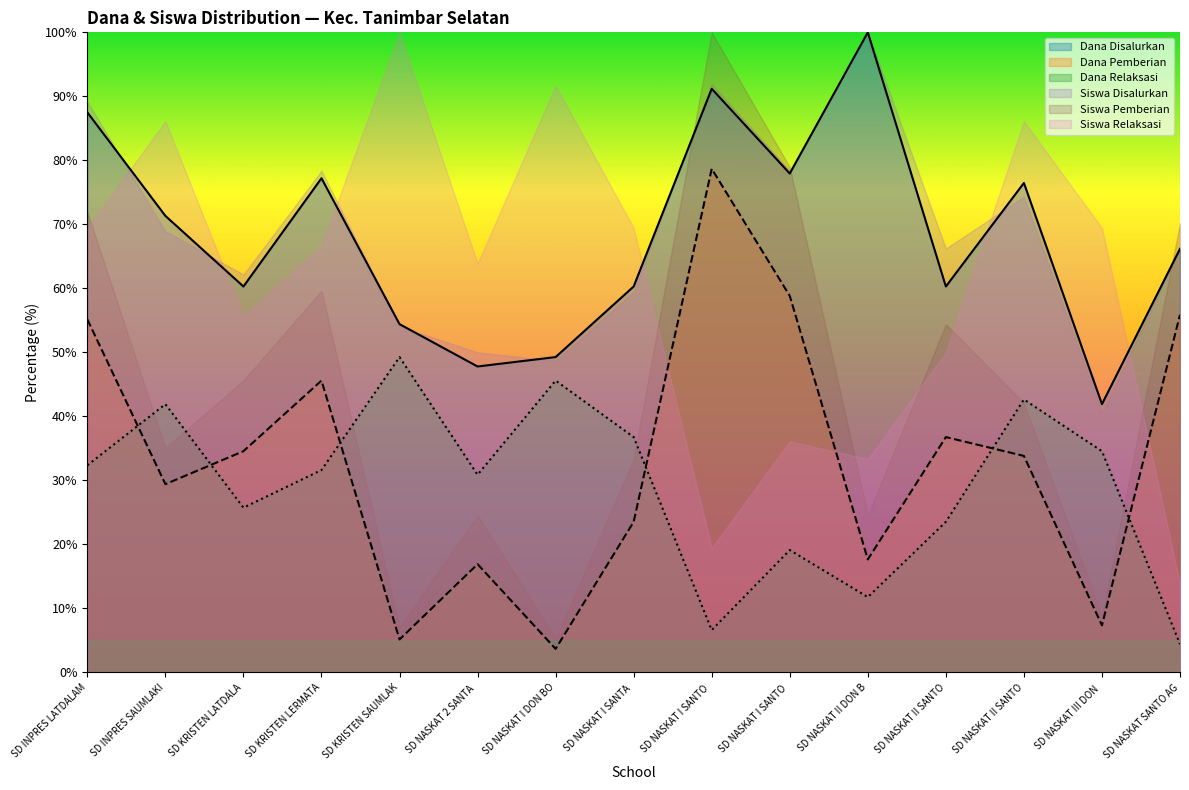

At which label does Dana Disalurkan first exceed 66?

SD INPRES LATDALAM